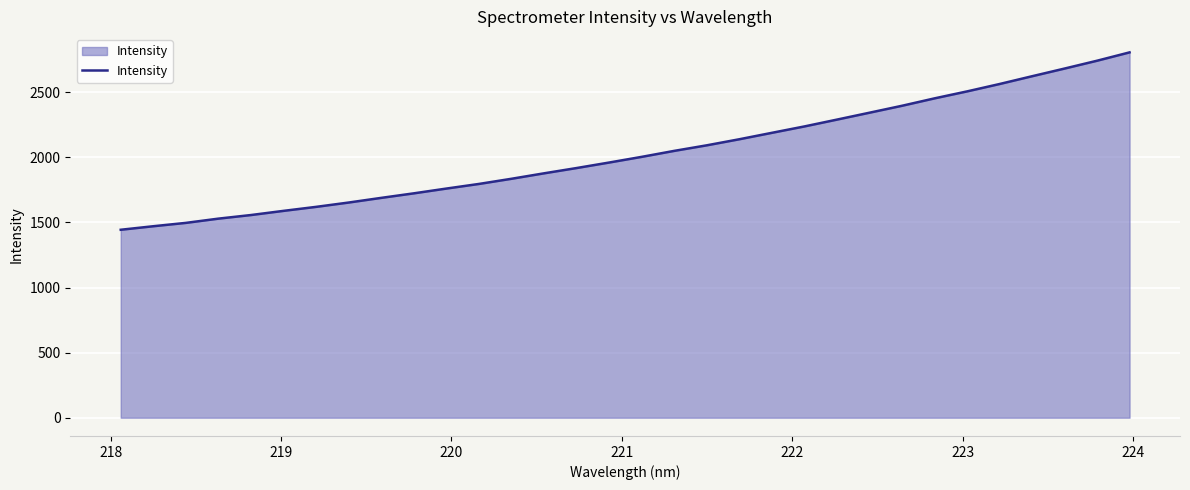

What is the greatest value displayed?

2806.0